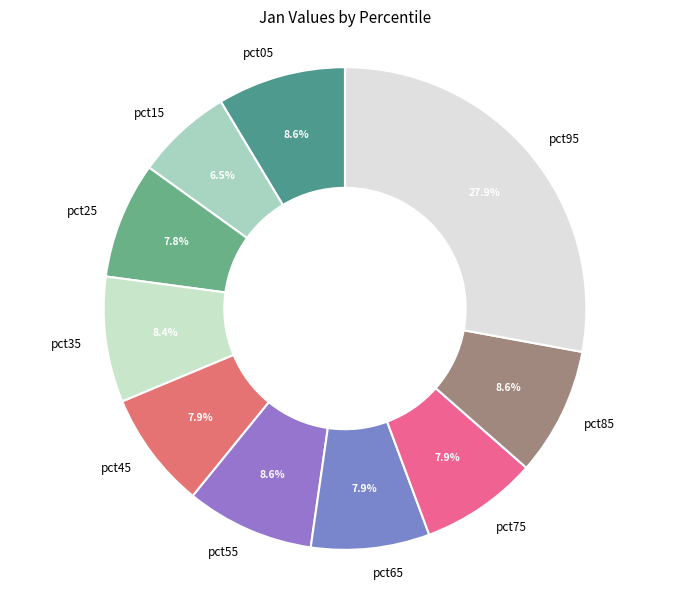

Between pct25 and pct05, which is larger?

pct05